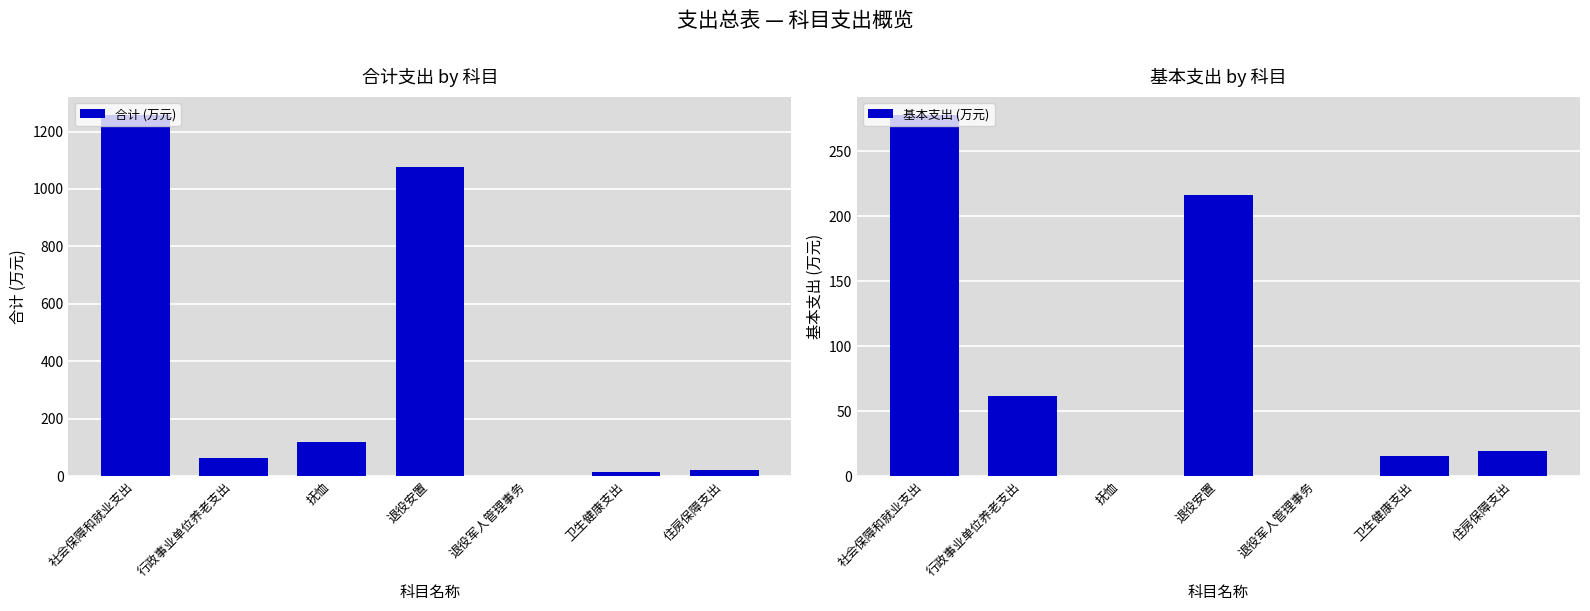

Which label corresponds to the largest value in the chart?

社会保障和就业支出